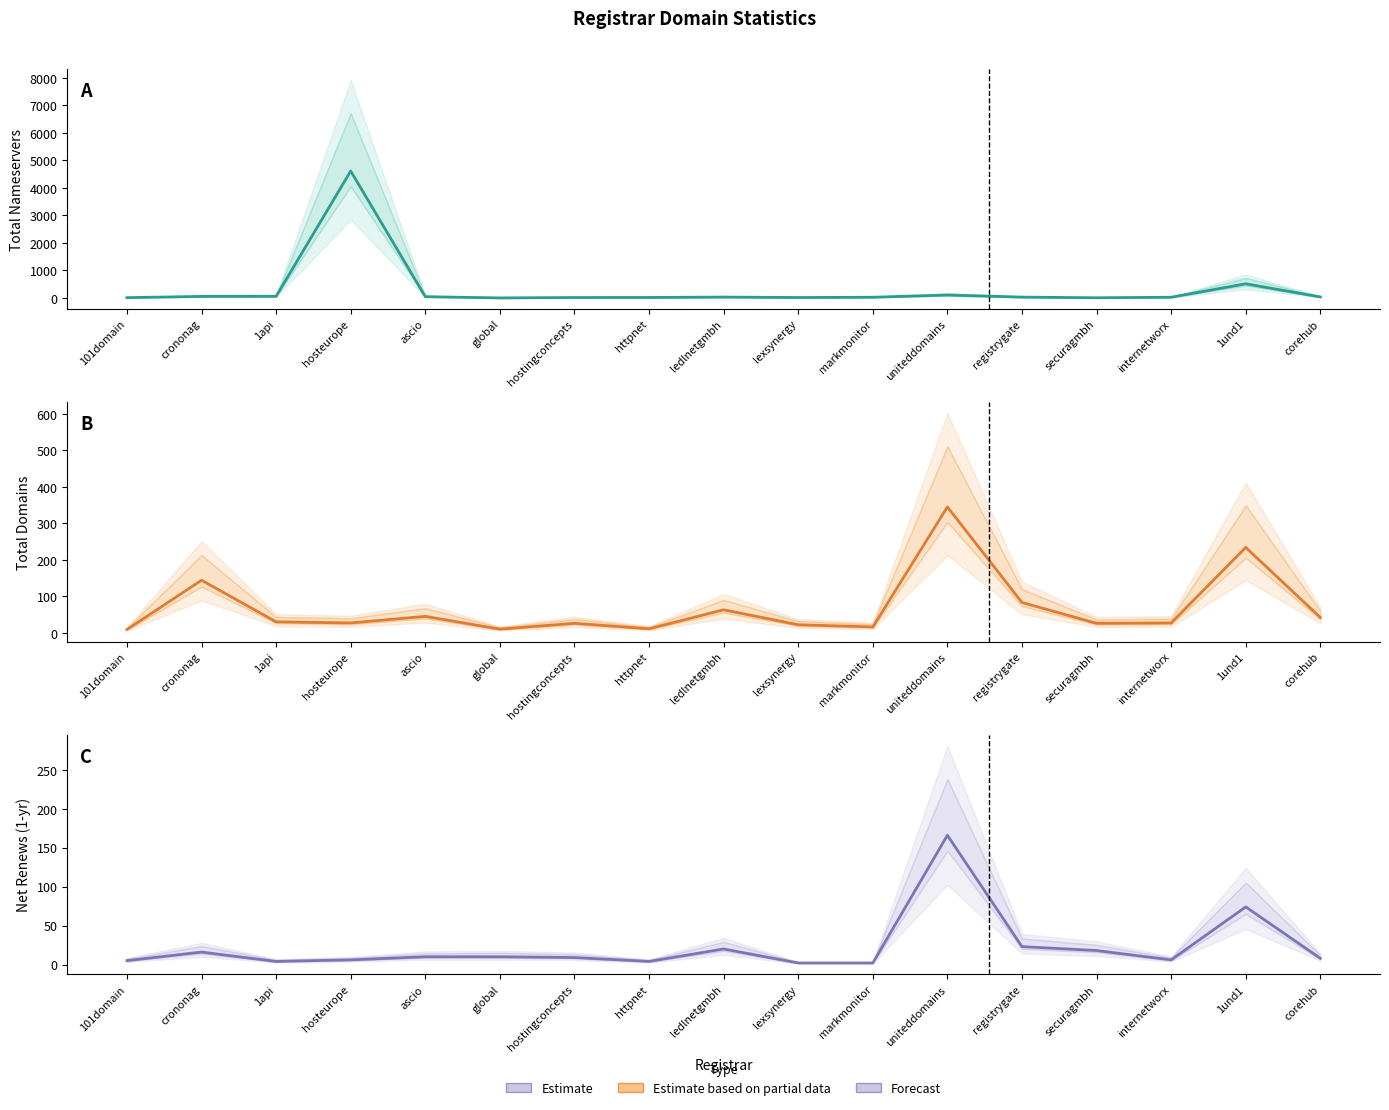

The net-renews-1-yr (mid) series shows 10 at ascio. True or false?

True